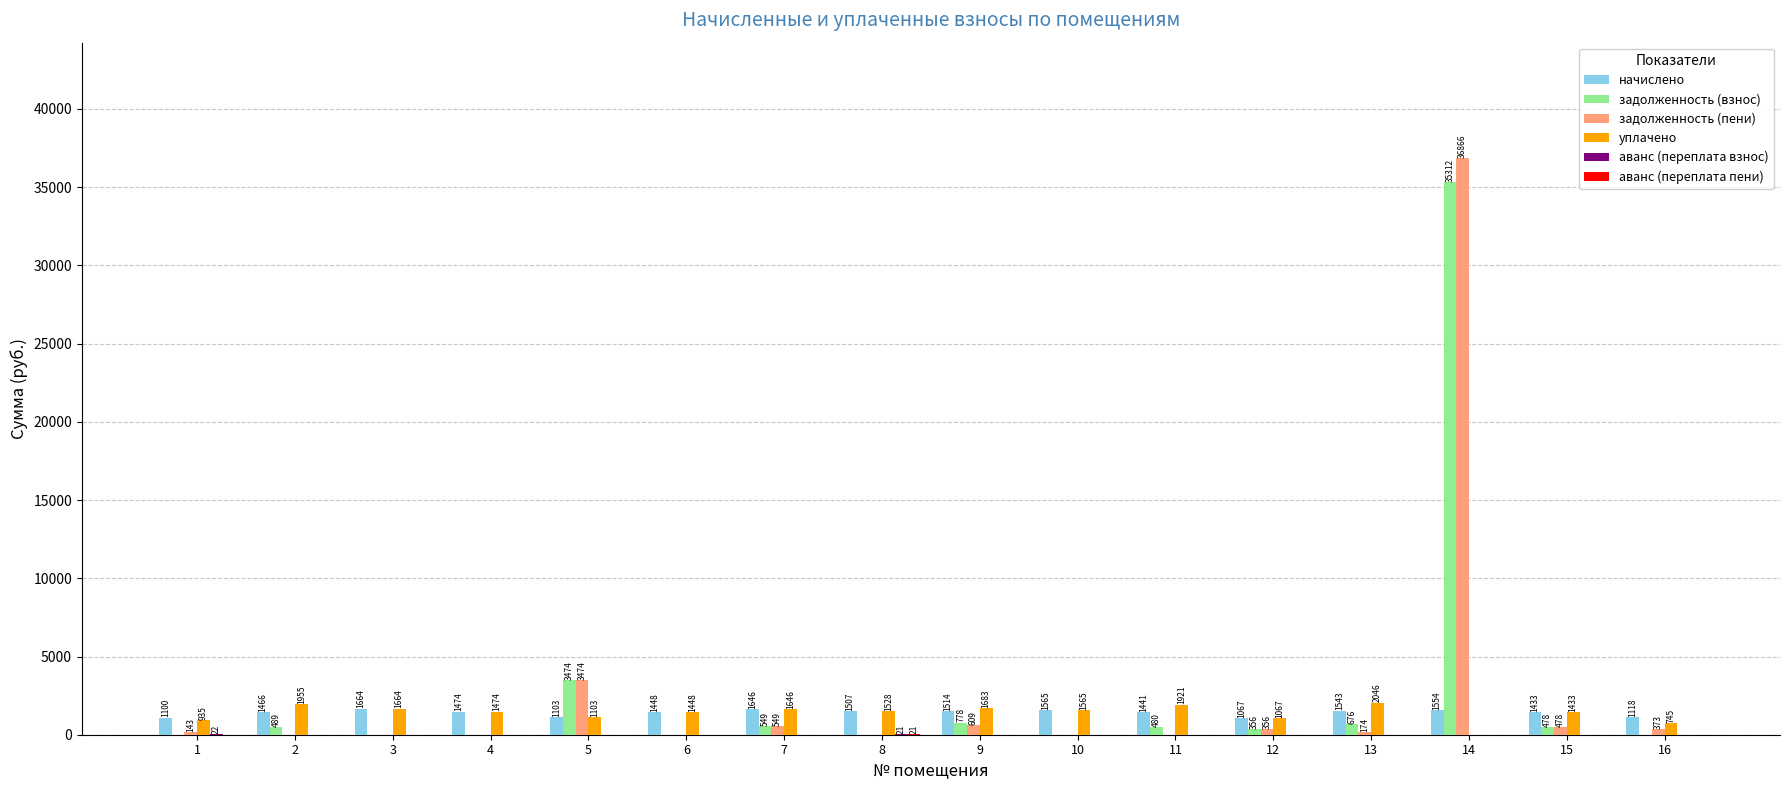

What is the total value across all series at 8?

3076.7